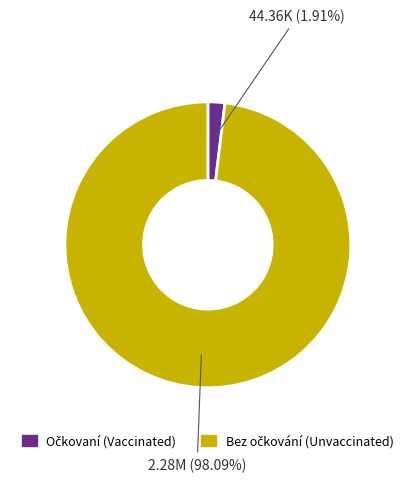

To the nearest percent, what is the average slice percentage?

50%